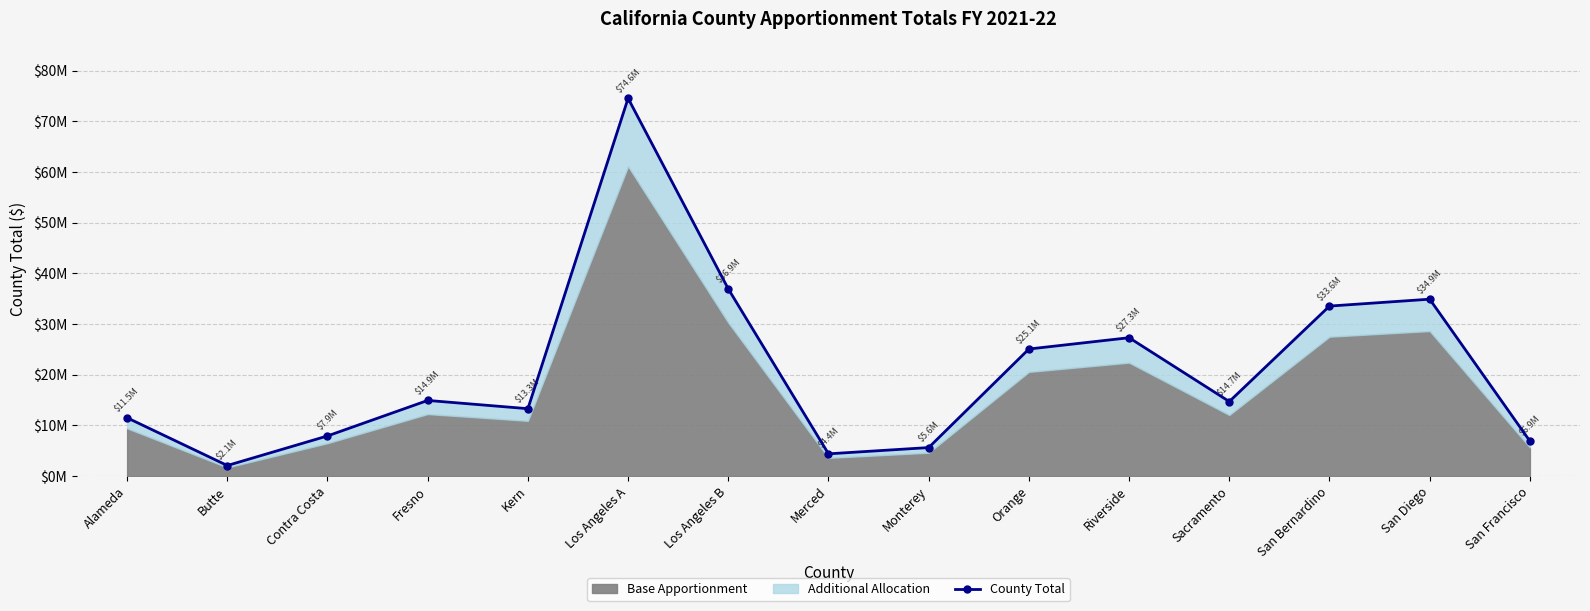

What is the sum of the values at Monterey and Fresno?

20584733